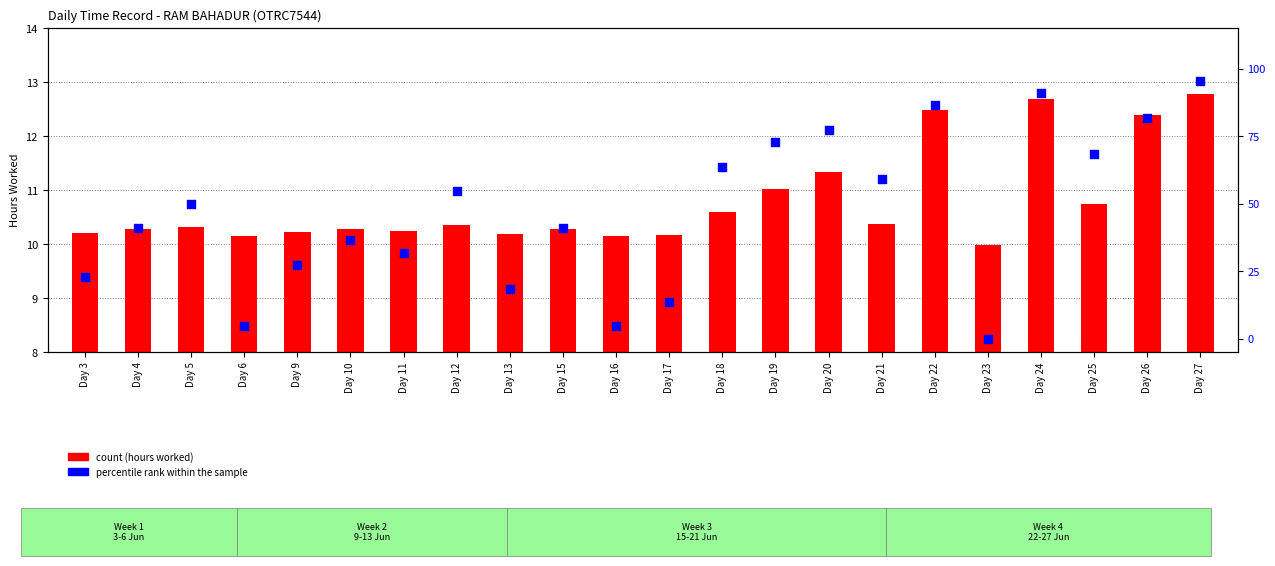

Which series has the largest total across all categories?

percentile rank within the sample